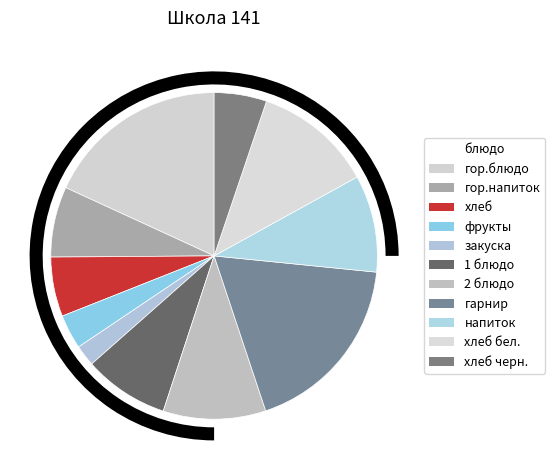

Rank the categories by value from lowest to highest.

закуска, фрукты, хлеб черн., хлеб, гор.напиток, 1 блюдо, напиток, 2 блюдо, хлеб бел., гор.блюдо, гарнир